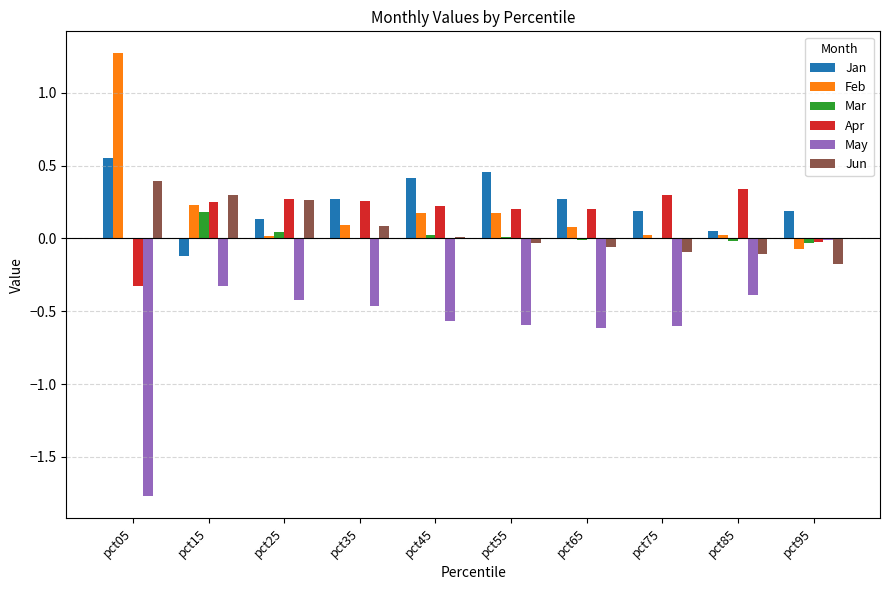

True or false: Jan has a value of 0.1 at pct25.

True